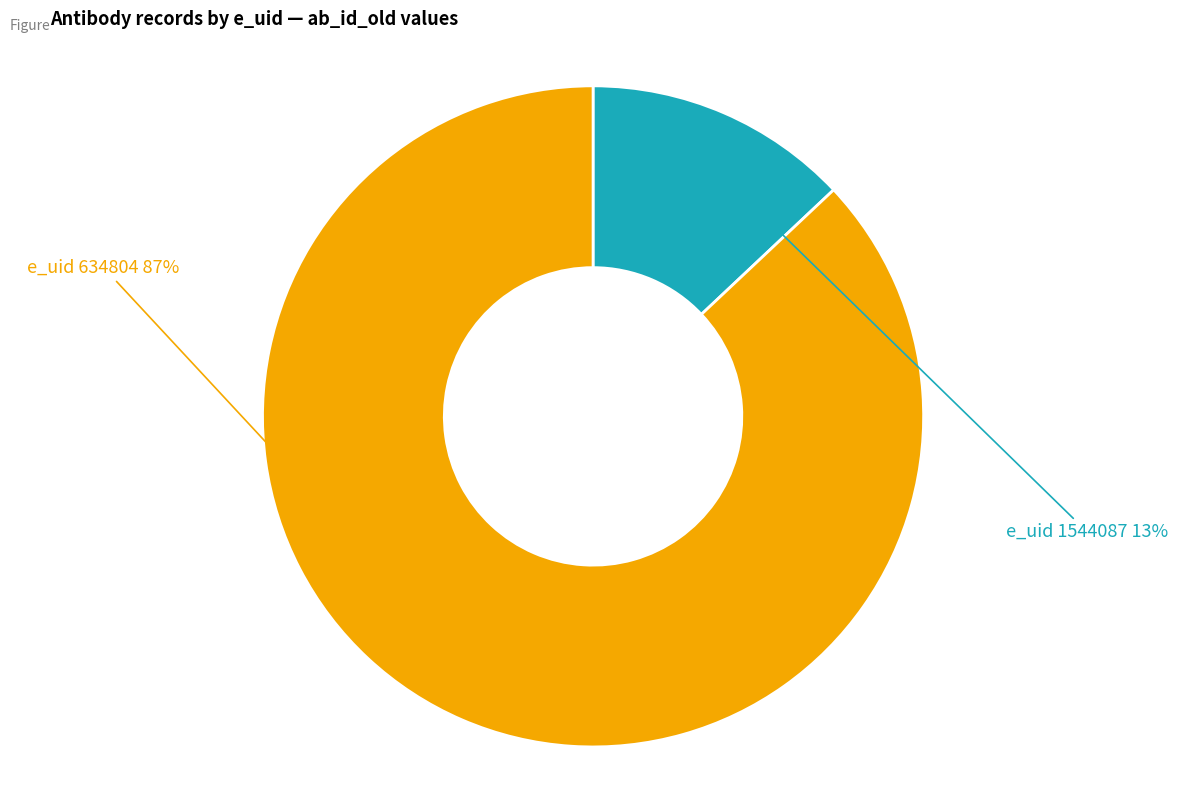

To the nearest percent, what is the average slice percentage?

50%